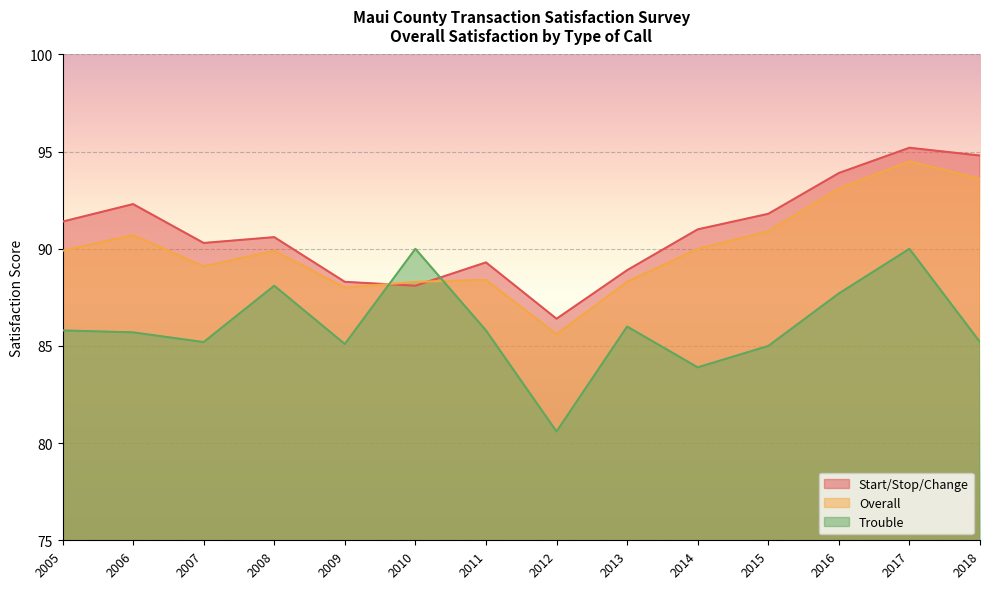

What are all the series names shown in the legend?

Start/Stop/Change, Overall, Trouble